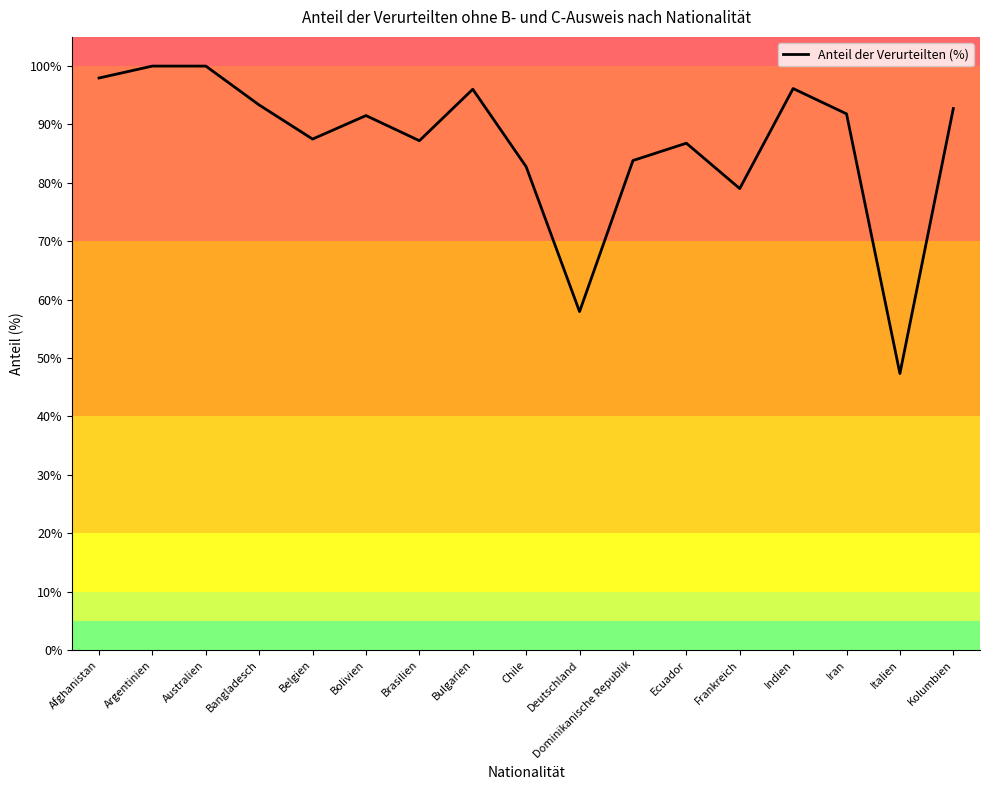

Approximately how many times larger is the value at Brasilien compared to Bolivien?

1.0